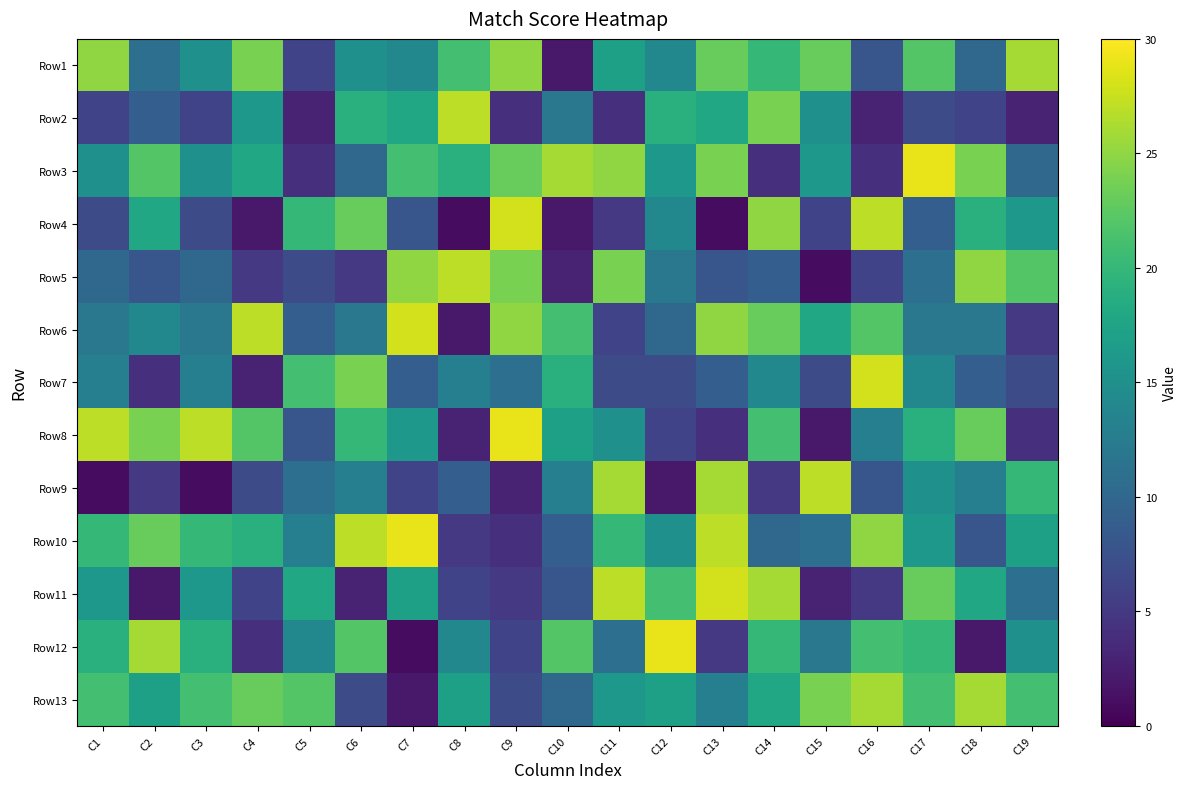

Between C10 and C3, which is larger?

C3